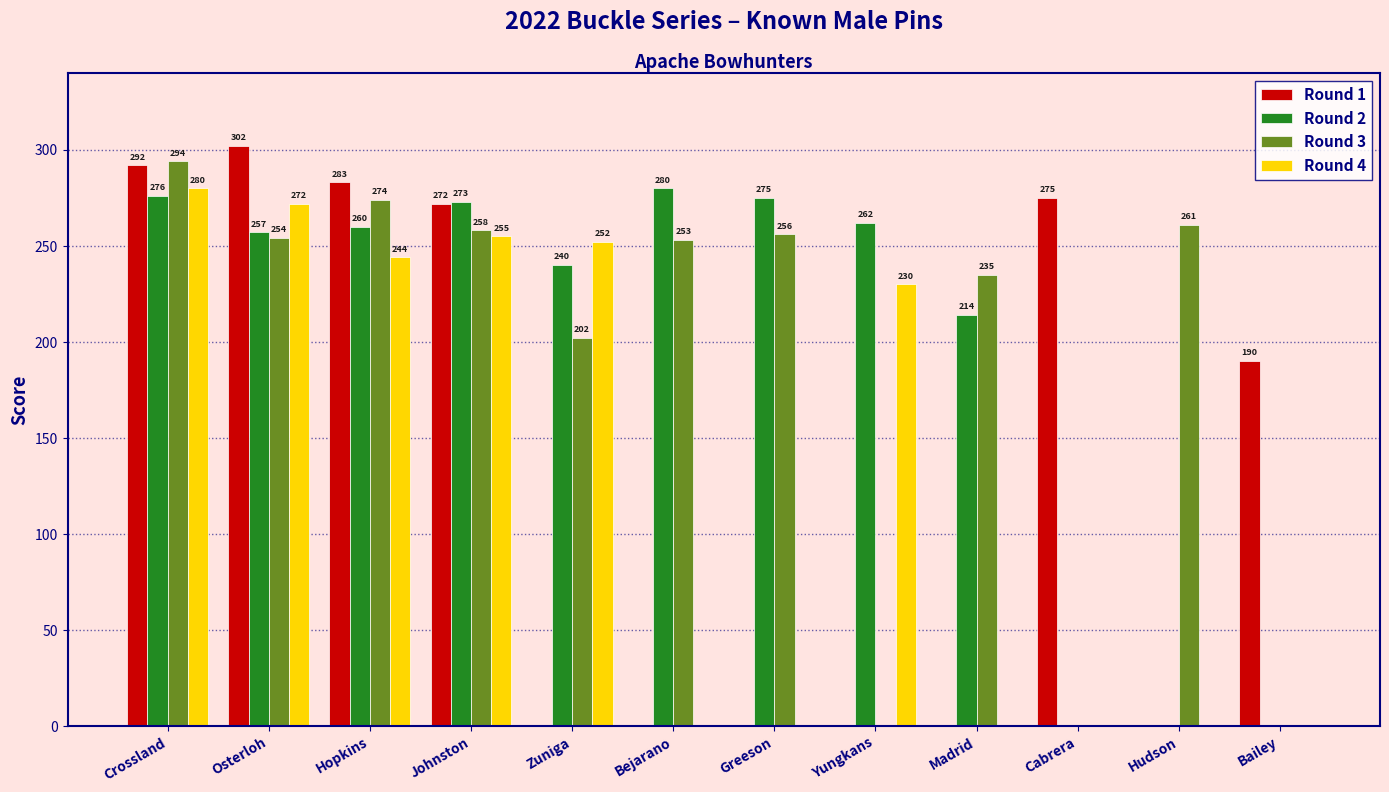

What value does the Round 3 series have at Greeson, to the nearest 50?

250